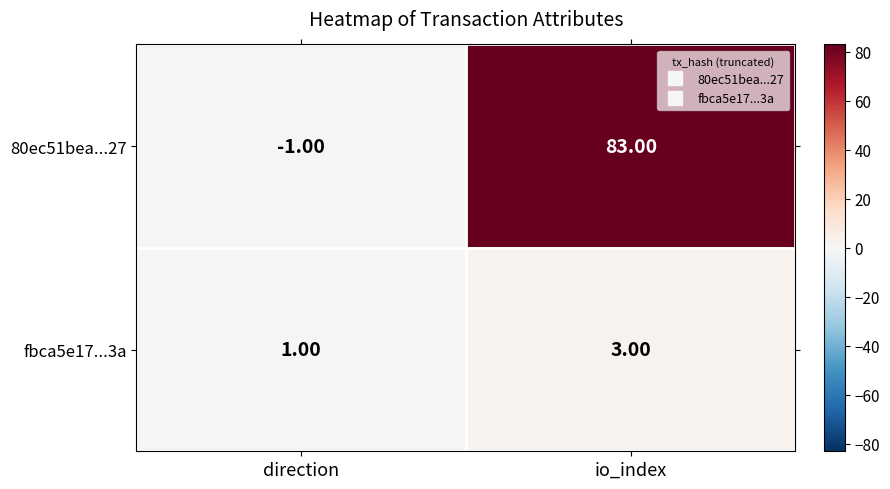

Rank the series by their maximum value, from lowest to highest.

fbca5e17...3a, 80ec51bea...27